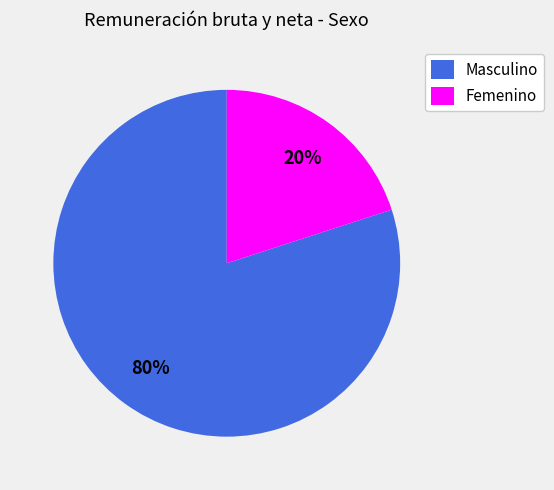

What is the largest slice in the pie chart?

Masculino